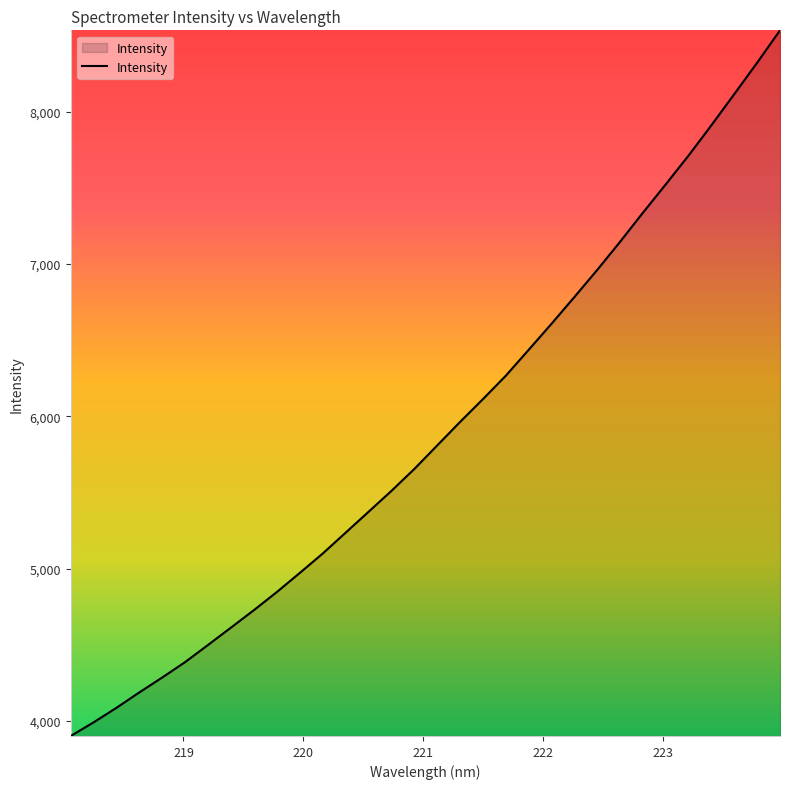

Does the chart have visible grid lines?

No